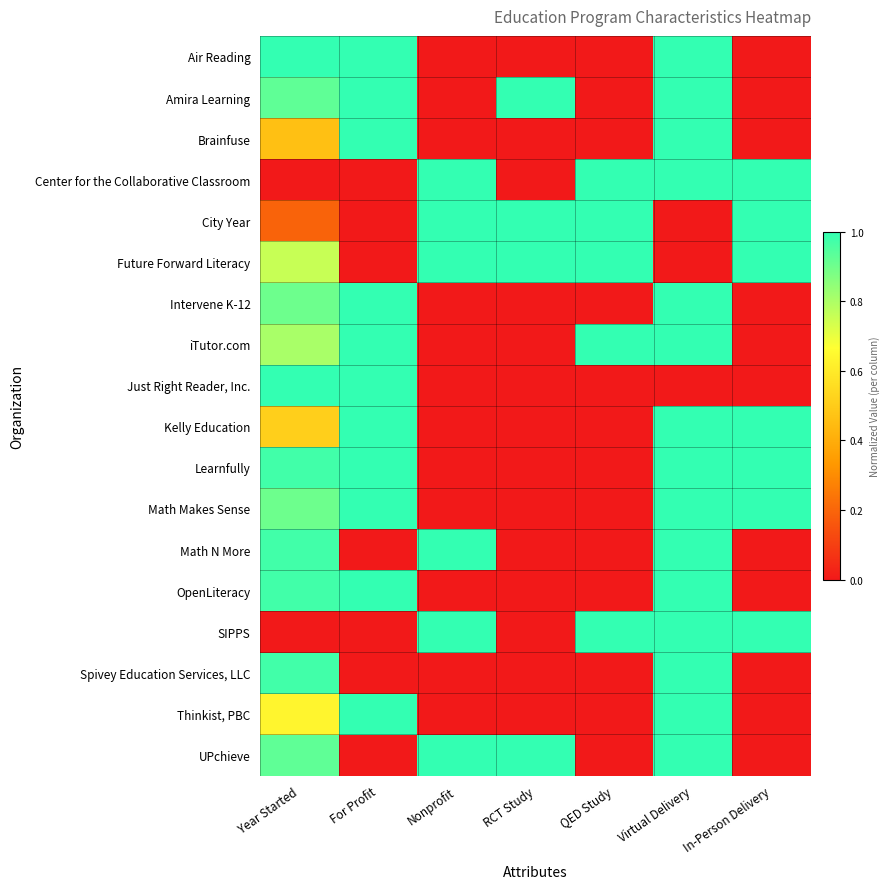

How many series are shown in this chart?

18